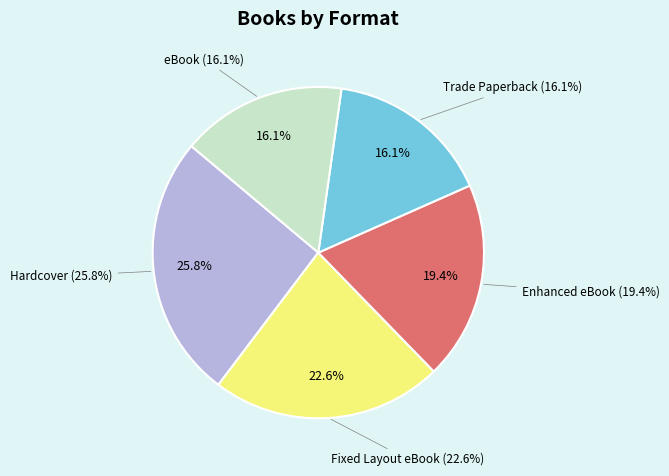

What is the largest slice in the pie chart?

Hardcover